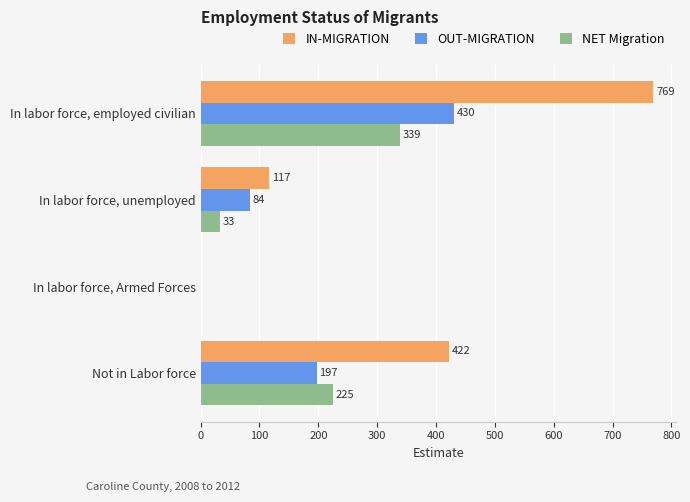

Which series has the largest total across all categories?

IN-MIGRATION